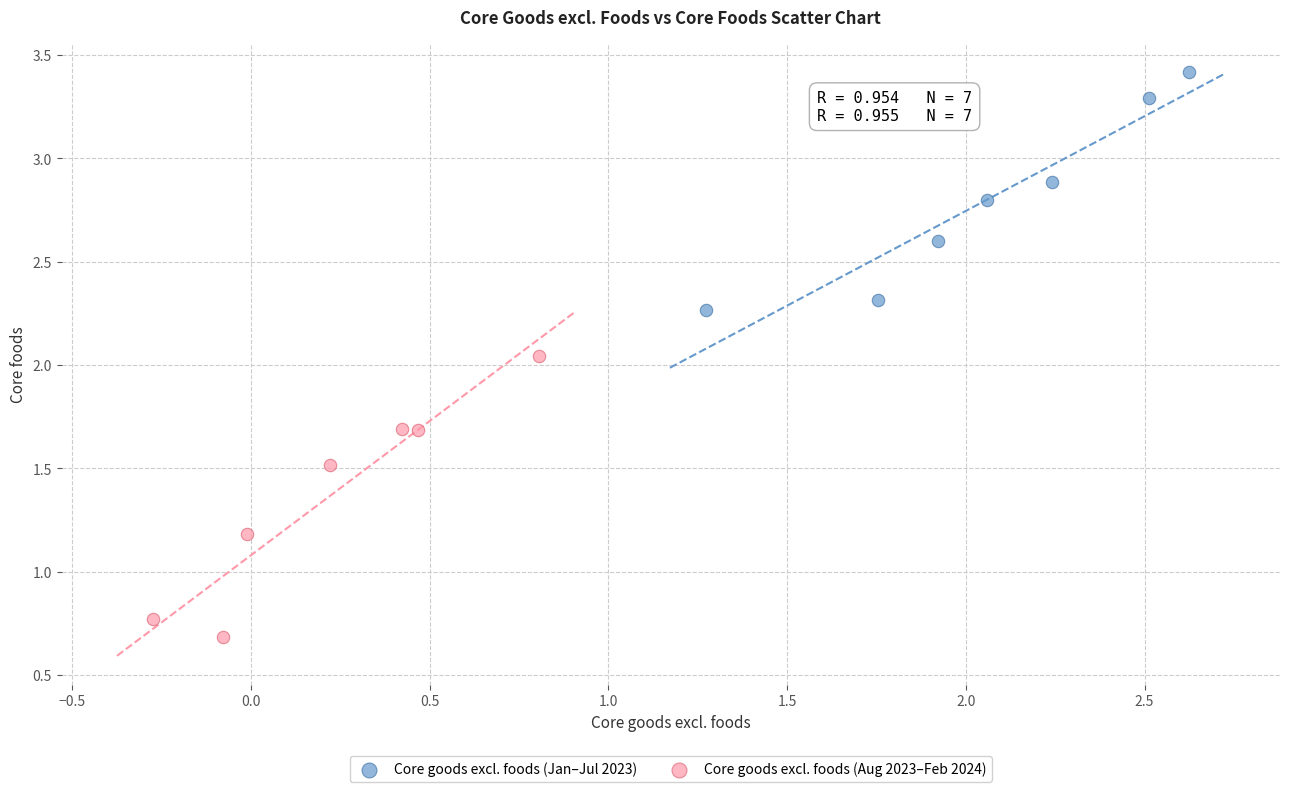

Which series has the largest Y range (max minus min)?

Core goods excl. foods (Aug 2023–Feb 2024)